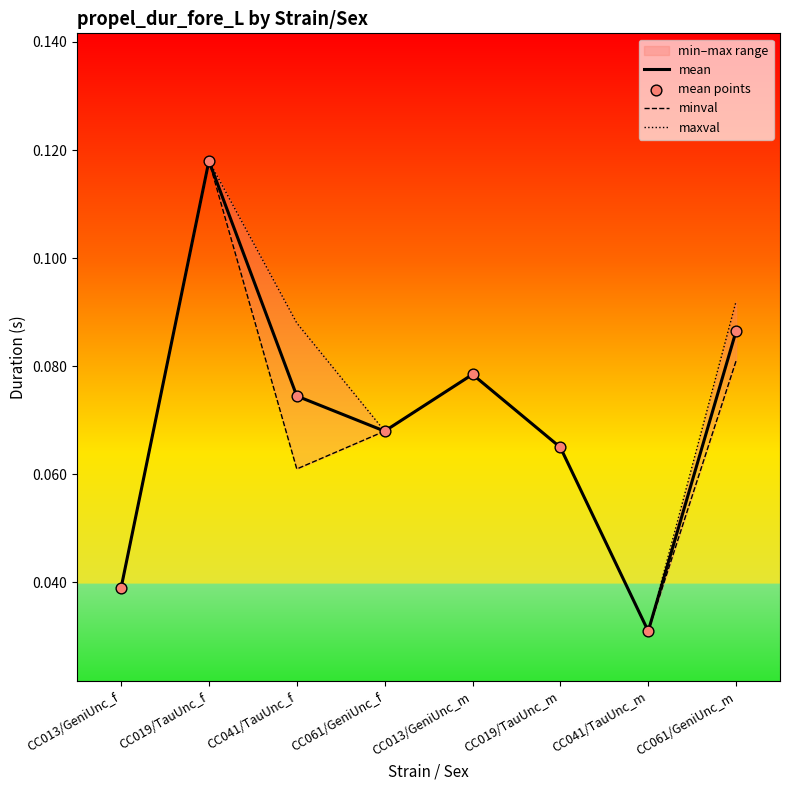

At which category is the sum across all series the highest?

CC019/TauUnc_f